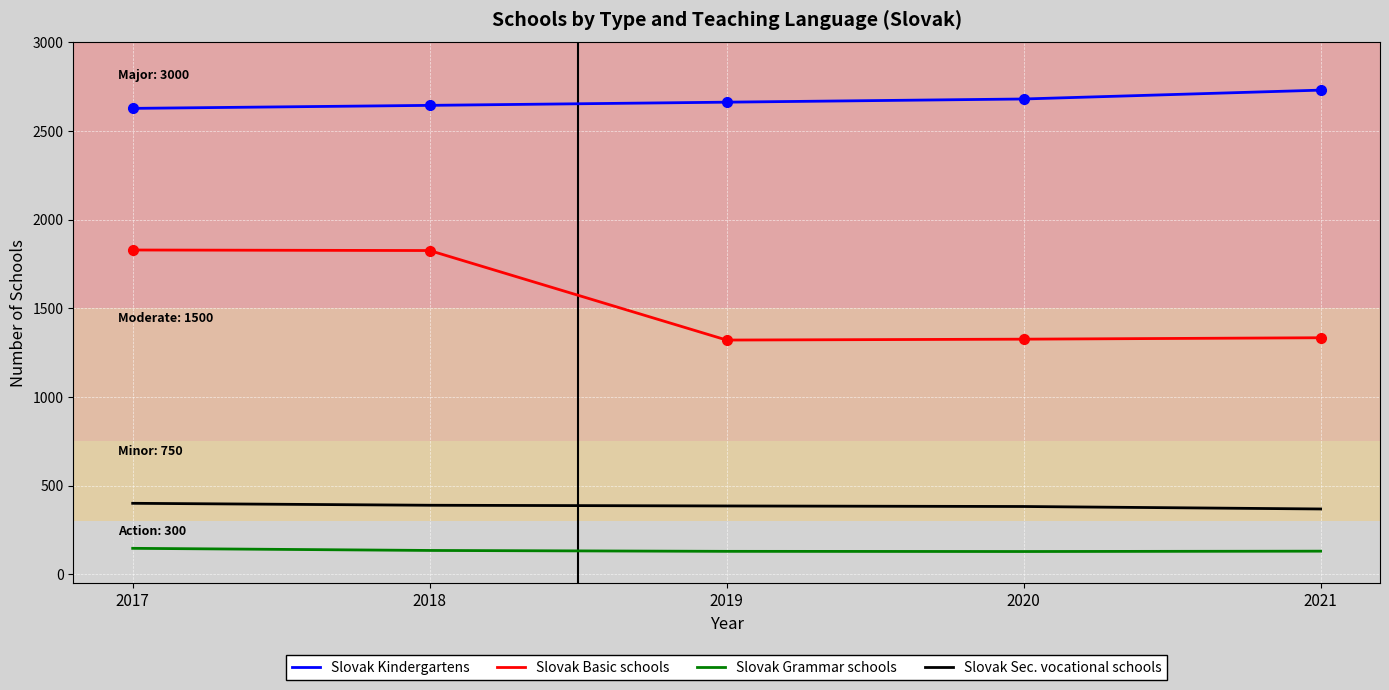

At 2021, list the series in order from smallest to largest.

Slovak Grammar schools, Slovak Sec. vocational schools, Slovak Basic schools, Slovak Kindergartens